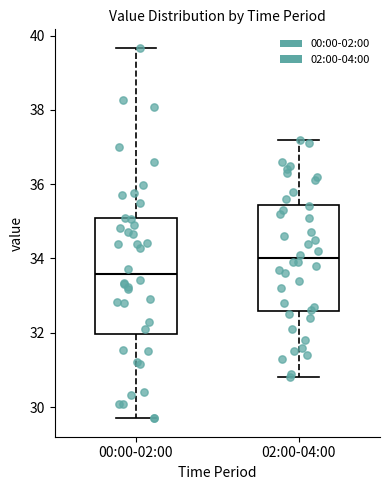

Reading left to right, transcribe this box plot: for each box, give where its median line is, the range the box spans, and where its two whiskers end, as read against the y-axis. The values are not printed on the chart, so give them approximately, as read against the axis.

00:00-02:00: median 33.6, box 32.0 to 35.0, whiskers 29.8 to 39.6
02:00-04:00: median 34.0, box 32.6 to 35.4, whiskers 30.8 to 37.2